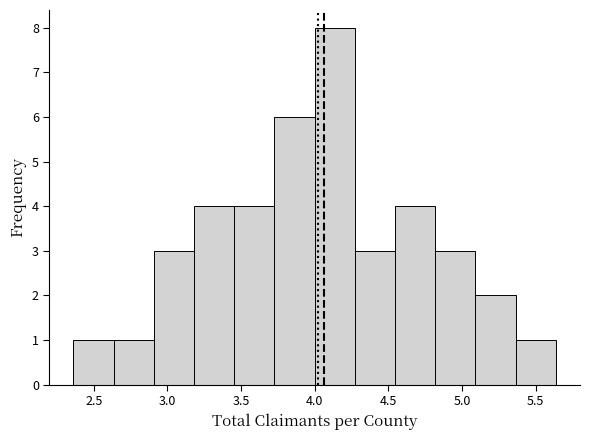

How tall is the bar that spans 5.10 to 5.35 on the x-axis? Neither the bar edges nor the heights are printed on the chart, so give them approximately, as read against the axes.

2